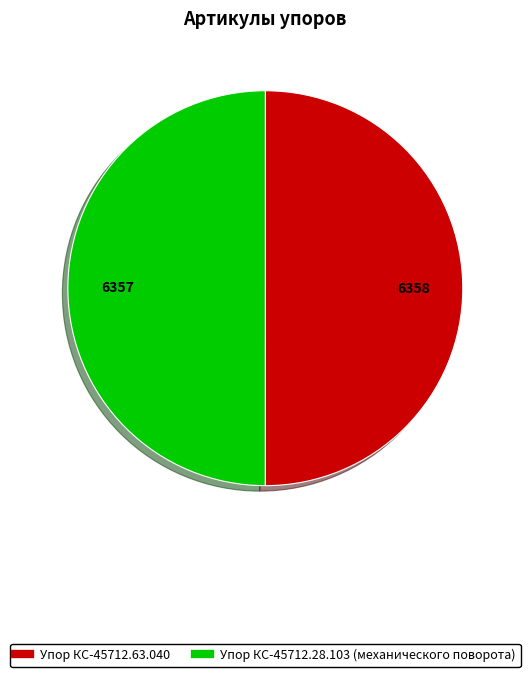

Approximately how many times larger is the value at Упор КС-45712.63.040 compared to Упор КС-45712.28.103 (механического поворота)?

1.0